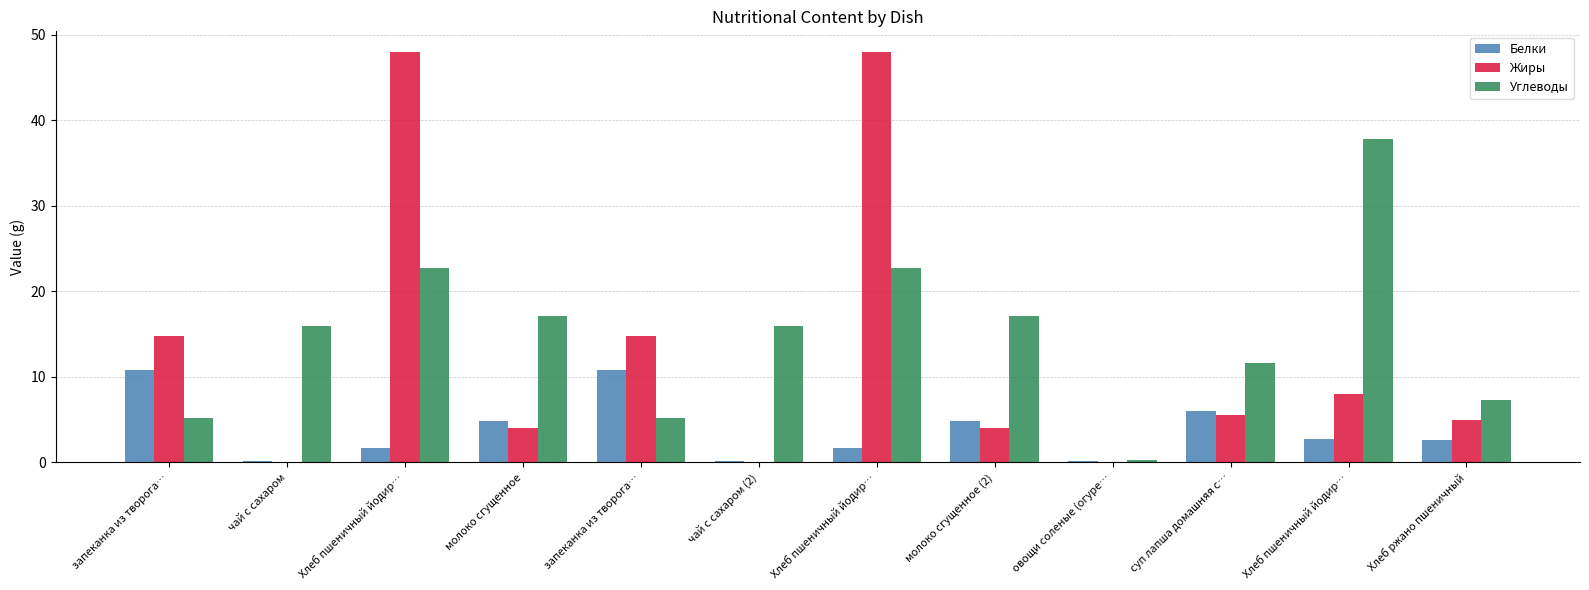

Are the bars grouped side by side (vs. stacked)?

Yes